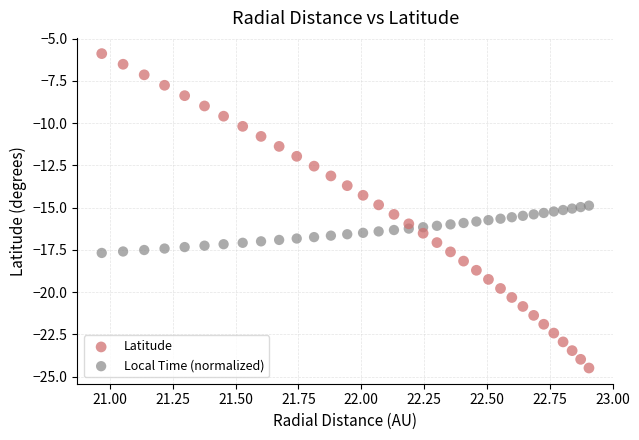

Which series has the widest spread of Y values?

Latitude